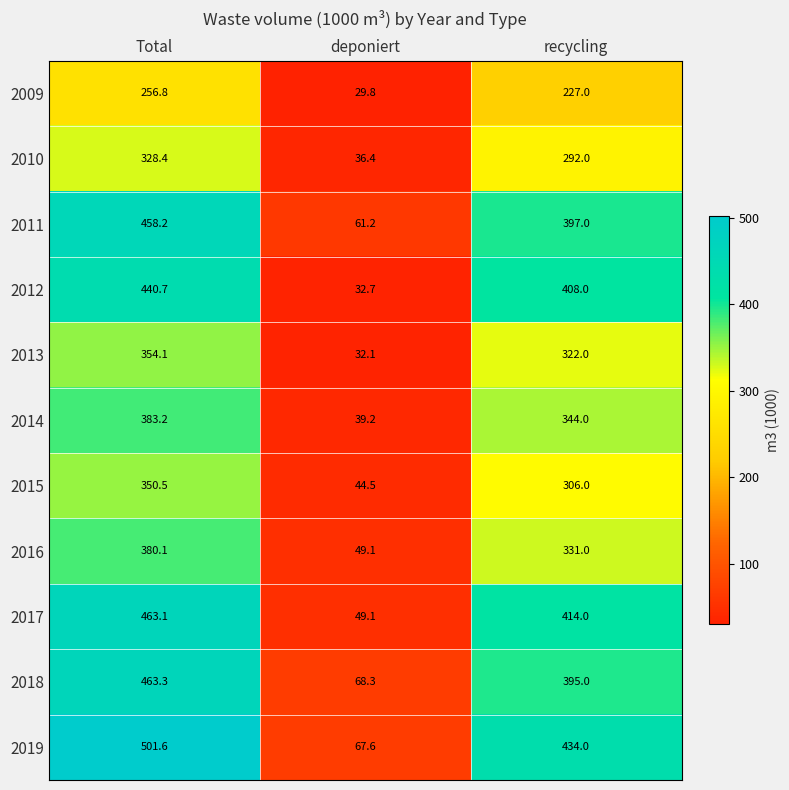

Read the 2017 value at recycling.

414.0